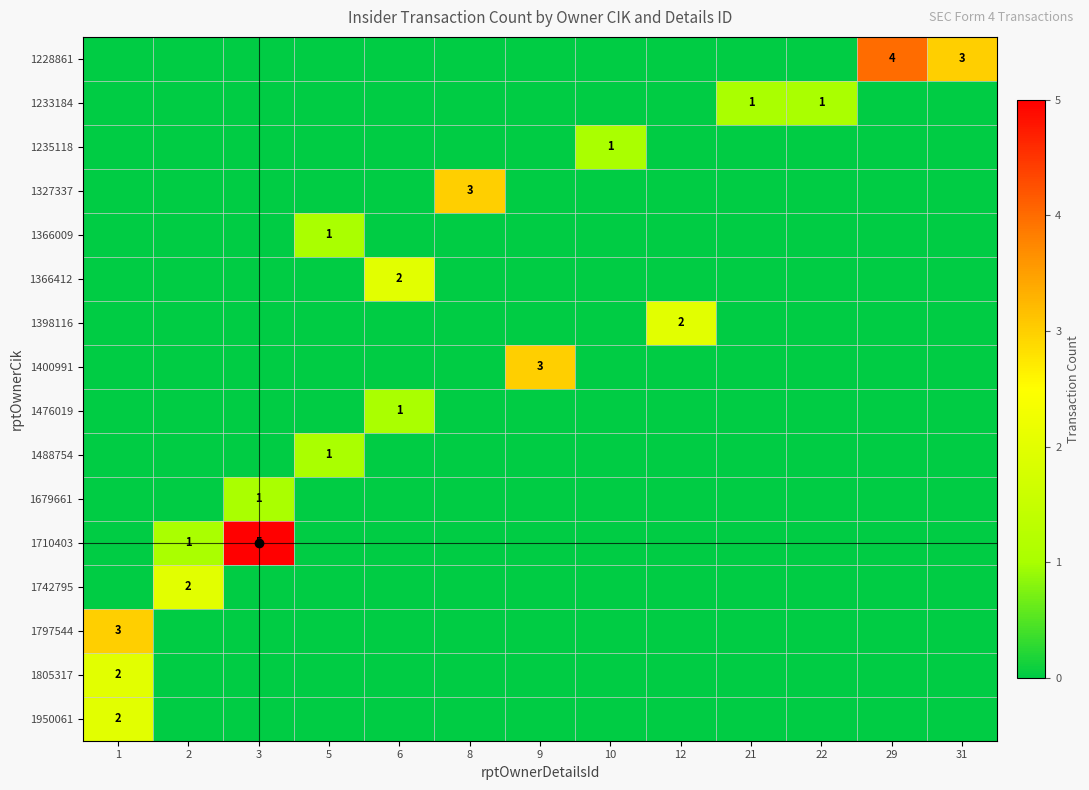

Which series has the widest spread of values?

1710403